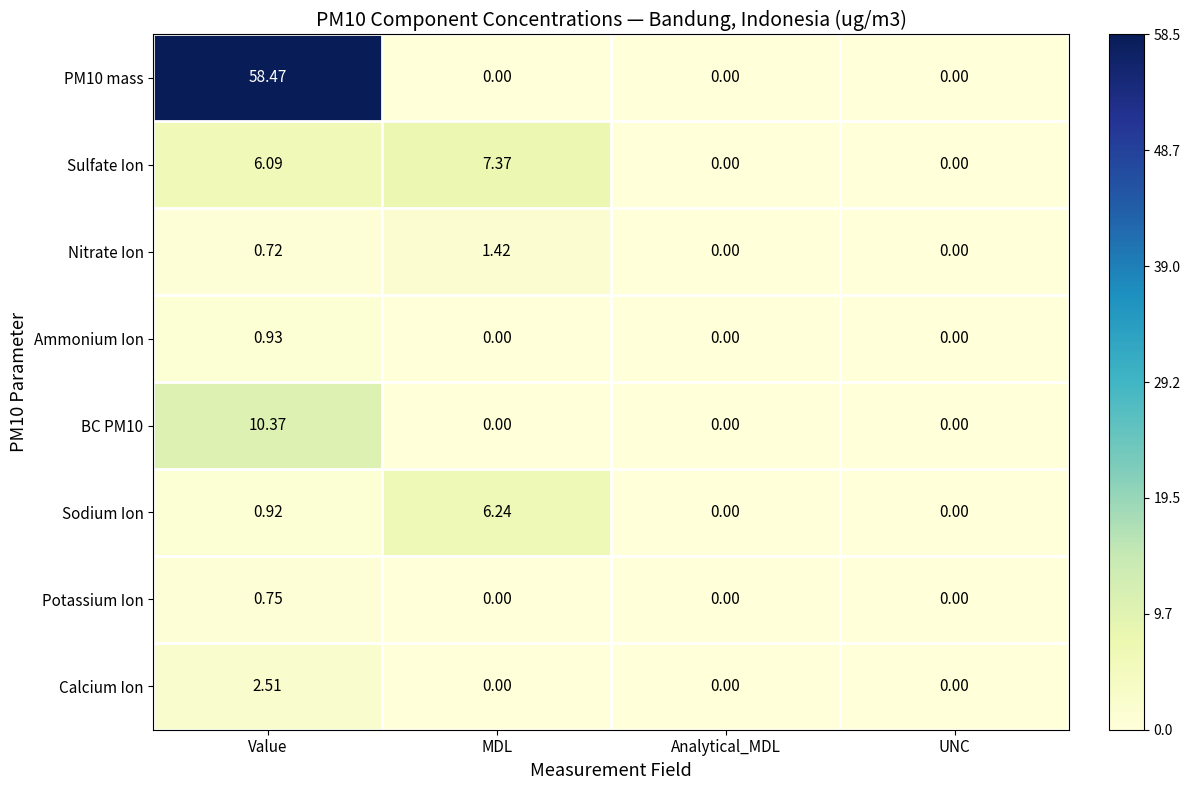

Between MDL and Analytical_MDL, which series saw the biggest shift?

Sulfate Ion